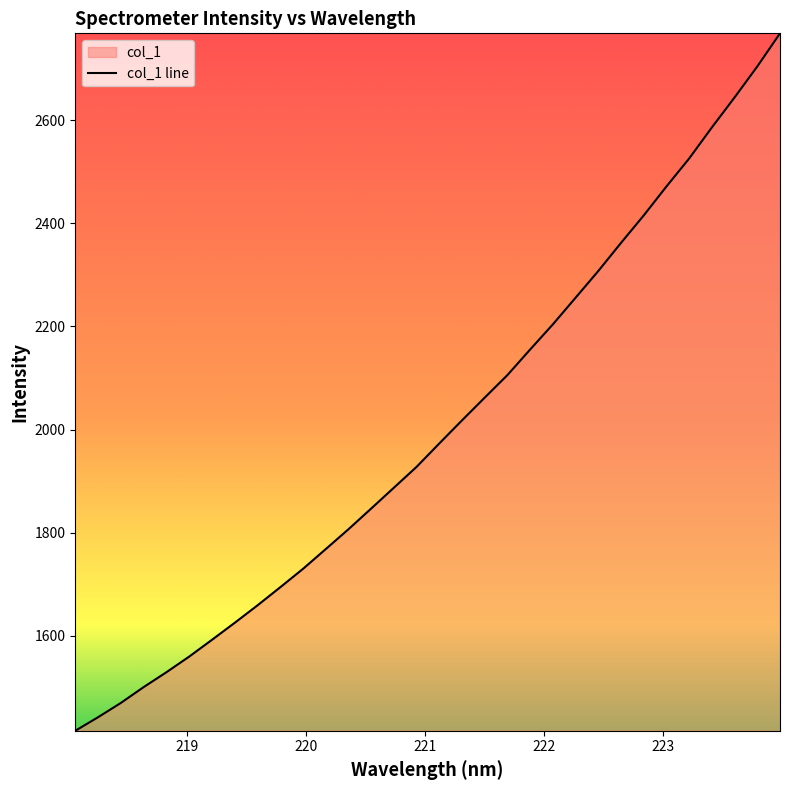

What value does the data have at 220.3533?

1806.5